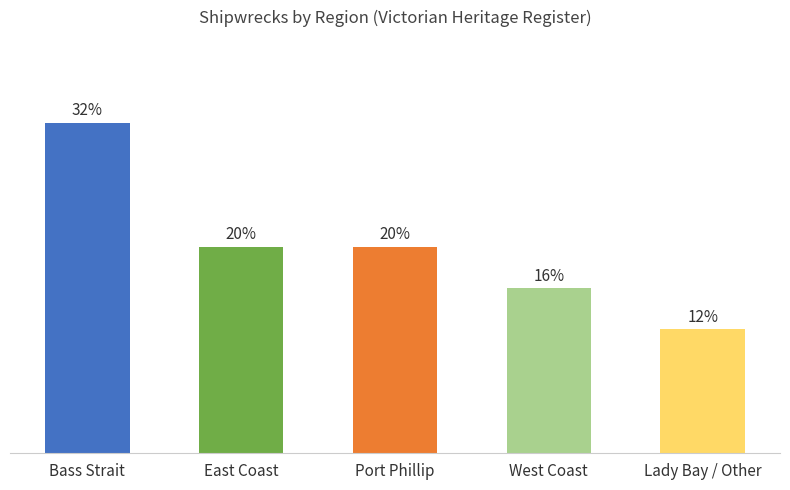

Does the chart contain any negative values?

No